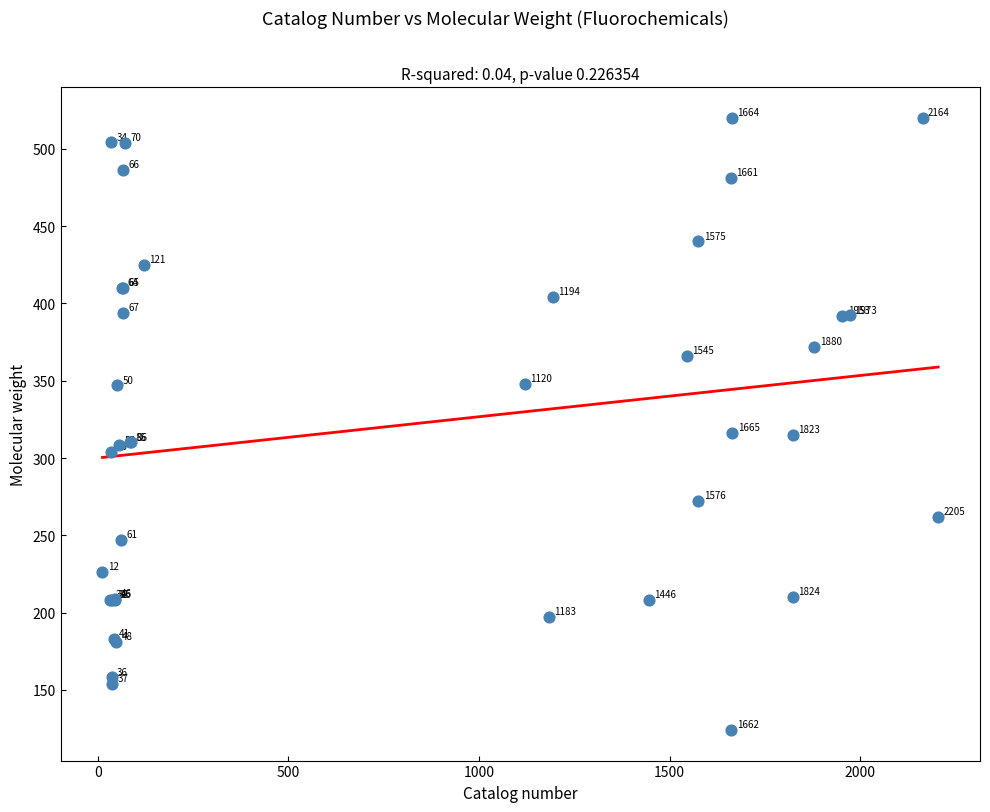

What Y value in the scatter plot is closest to 322?

316.1